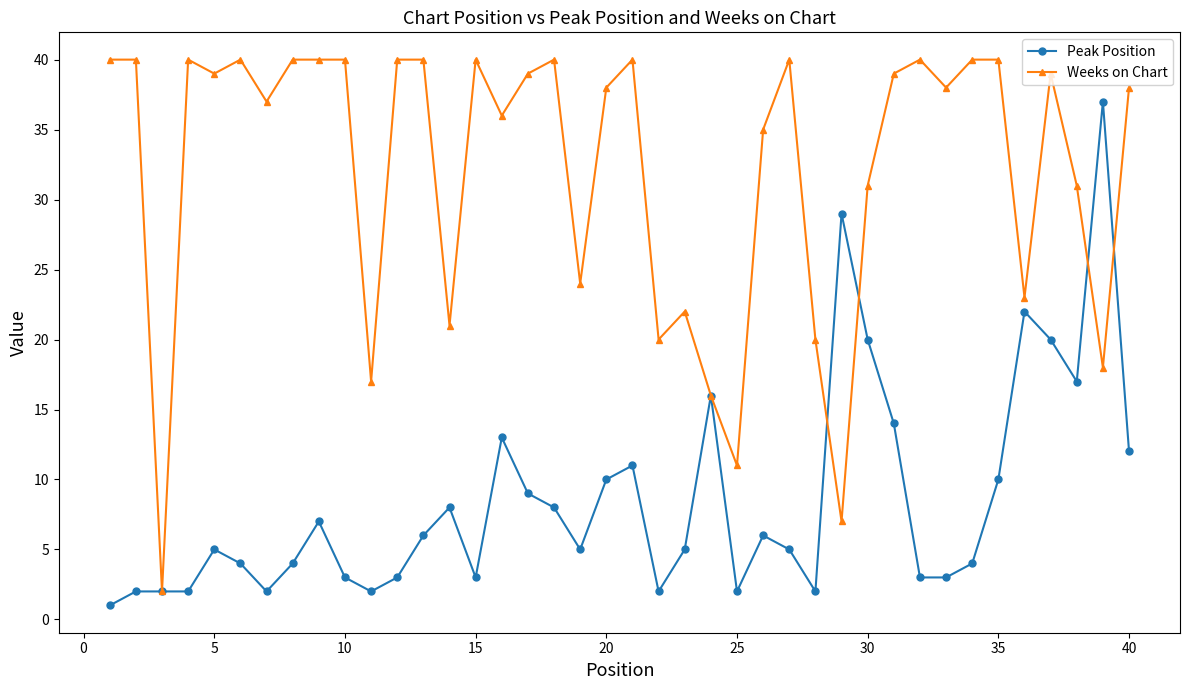

How many lines are shown in the chart?

2